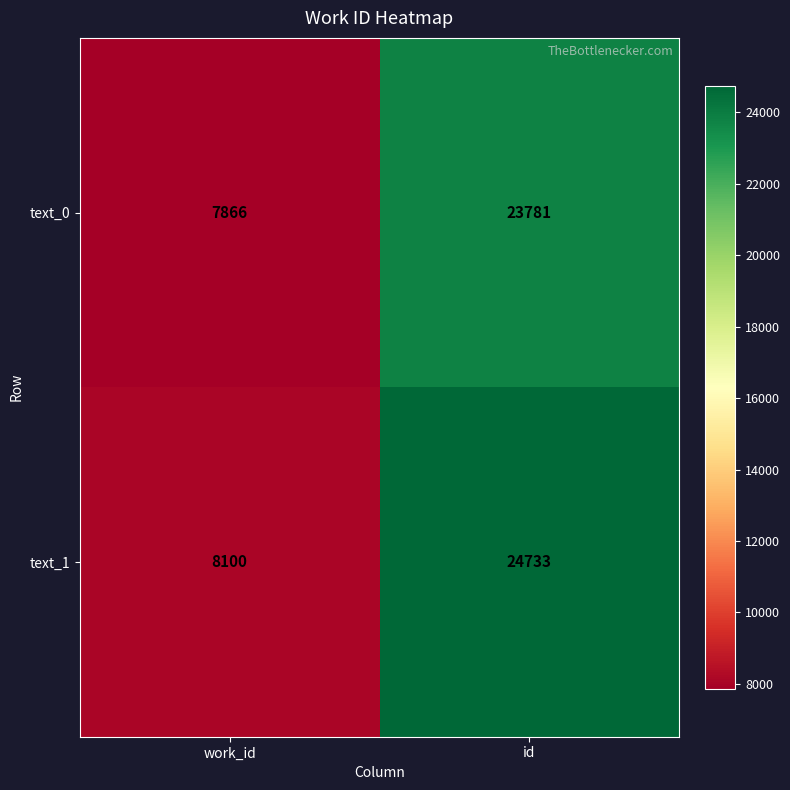

What is the smallest value displayed?

7866